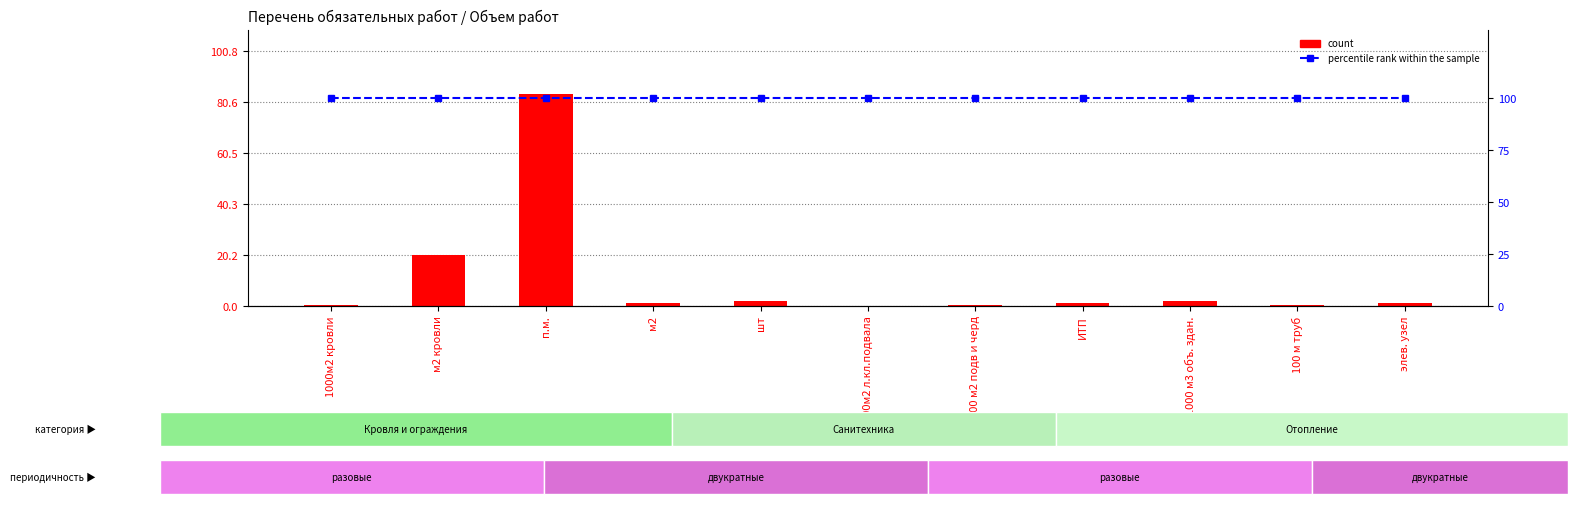

Reading right to left, what are all the values shown in this chart?

count: 1.0	0.4	2.0	1.0	0.3	0.1	2.0	1.0	84.0	20.0	0.5
percentile rank within the sample: 100.0	100.0	100.0	100.0	100.0	100.0	100.0	100.0	100.0	100.0	100.0